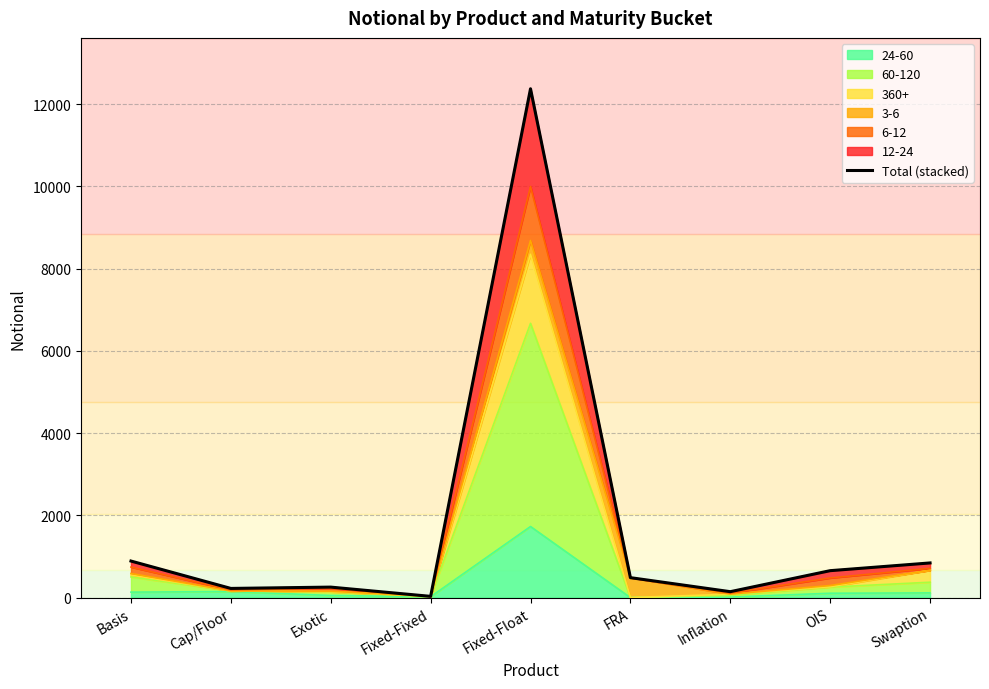

True or false: the data shows 221 at OIS.

False